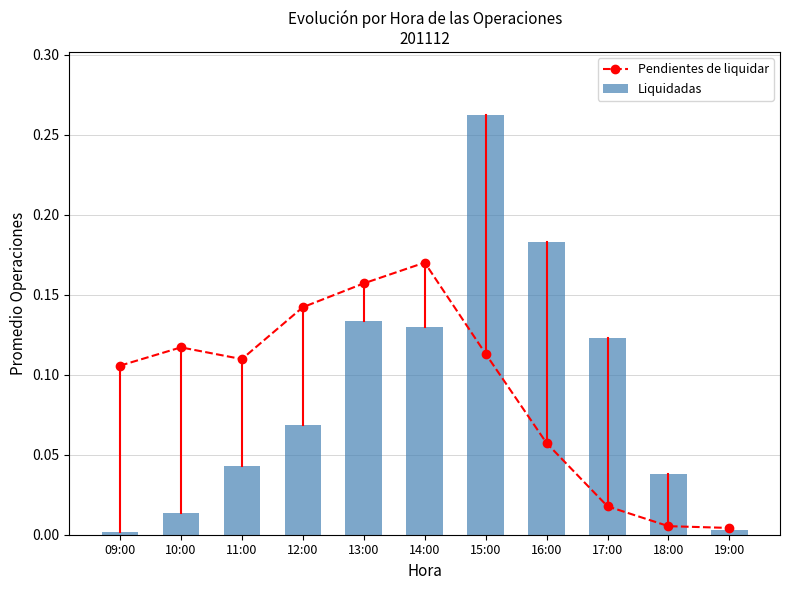

The Liquidadas series shows 0.0 at 18:00. True or false?

False